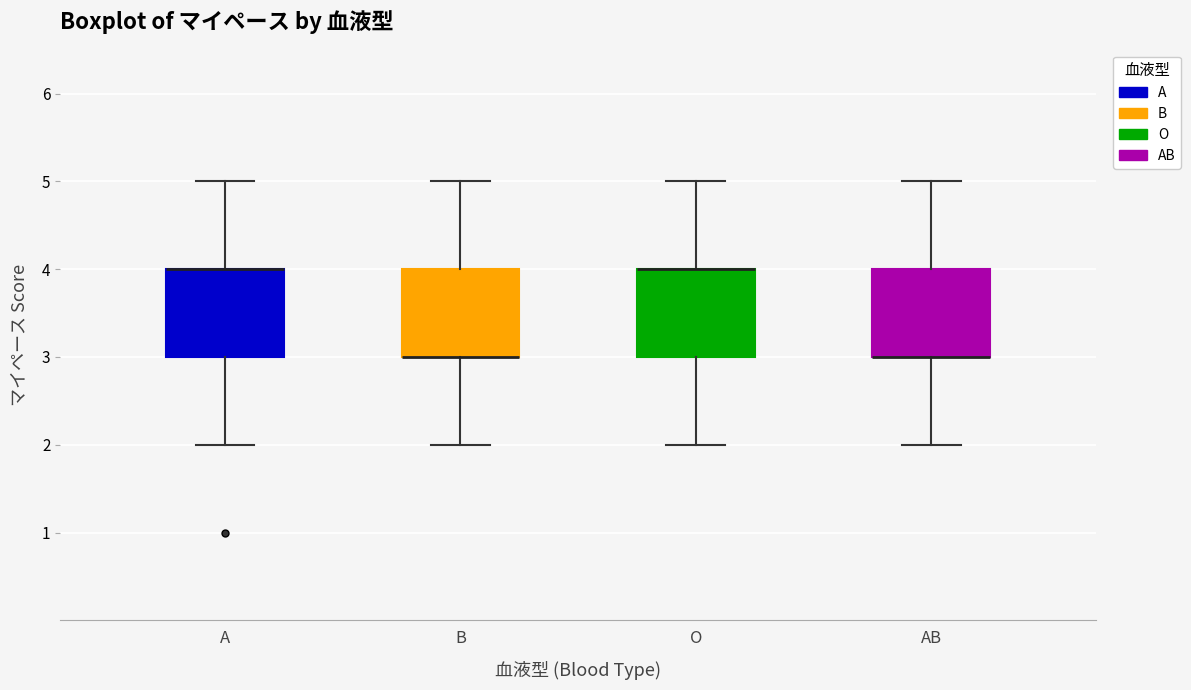

Reading left to right, read every box against the y-axis: the position of its median line, the range the box covers, and the ends of its whiskers. The values are not printed on the chart, so give them approximately, as read against the axis.

A: median 4 (drawn on the box's upper edge), box 3 to 4, whiskers 2 to 5
B: median 3 (drawn on the box's lower edge), box 3 to 4, whiskers 2 to 5
O: median 4 (drawn on the box's upper edge), box 3 to 4, whiskers 2 to 5
AB: median 3 (drawn on the box's lower edge), box 3 to 4, whiskers 2 to 5